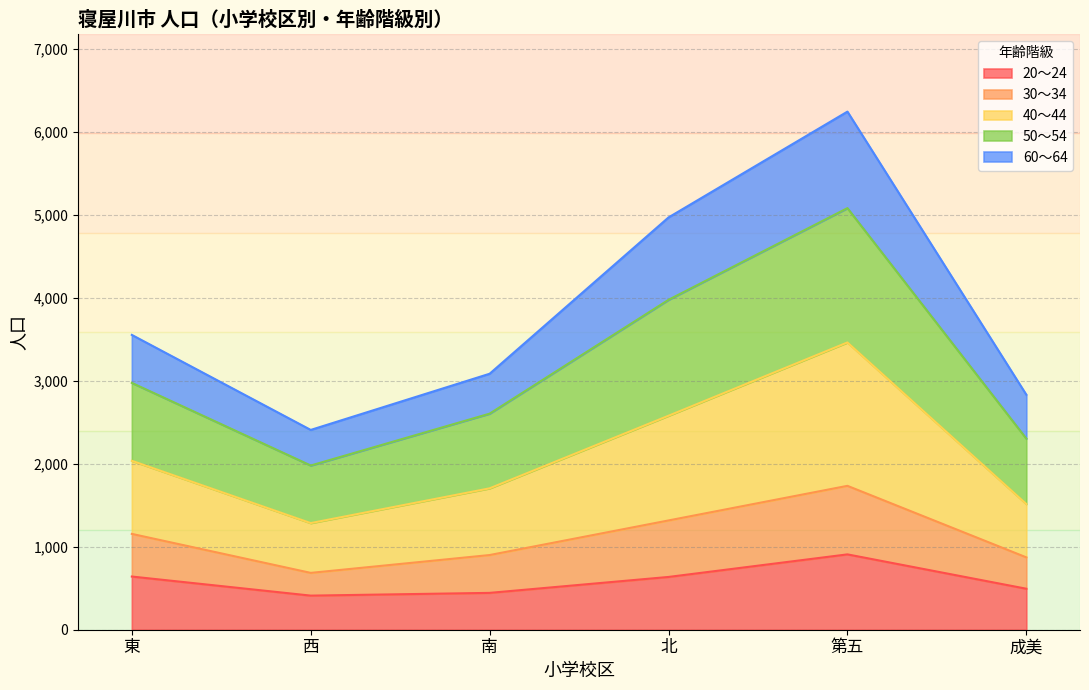

How many lines are shown in the chart?

5